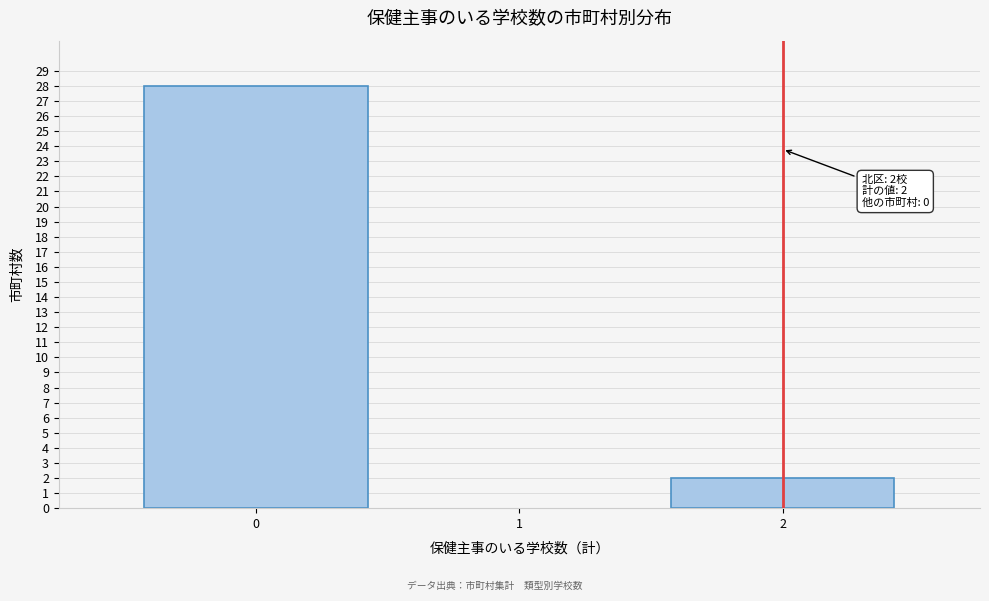

Reading right to left, list all the values displayed in this chart.

2	28